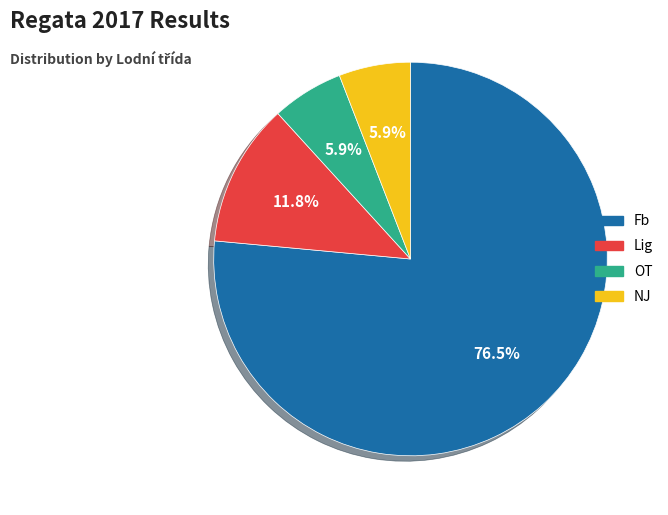

Does any single category account for the majority?

Yes